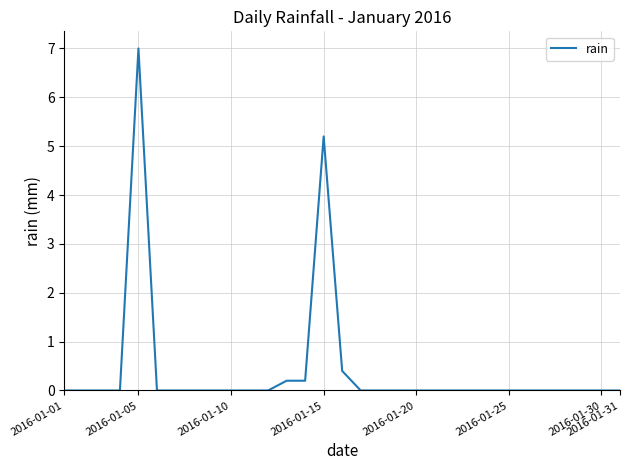

What is the difference between the maximum and minimum values?

7.0